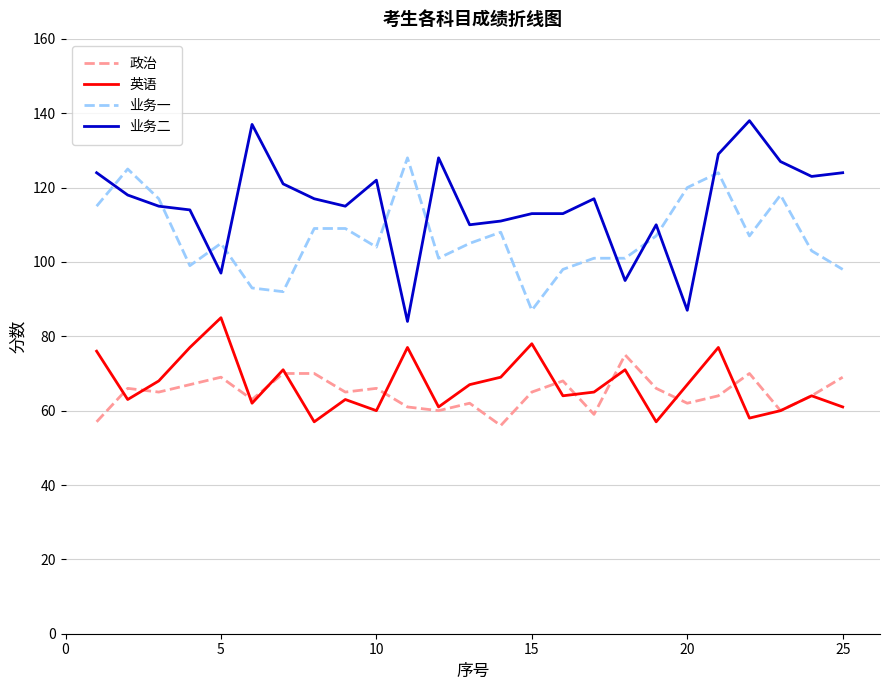

Which series has the widest spread of values?

业务二